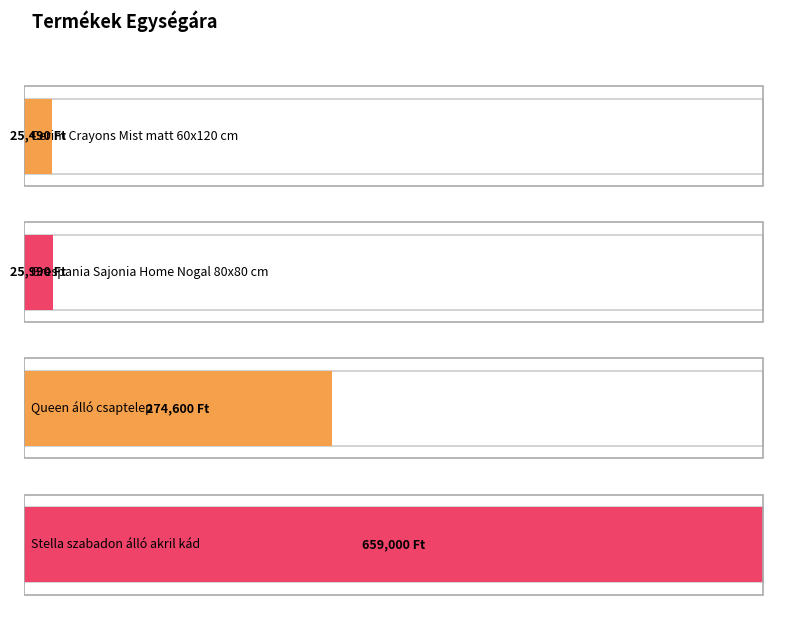

How many values exceed 274600?

1